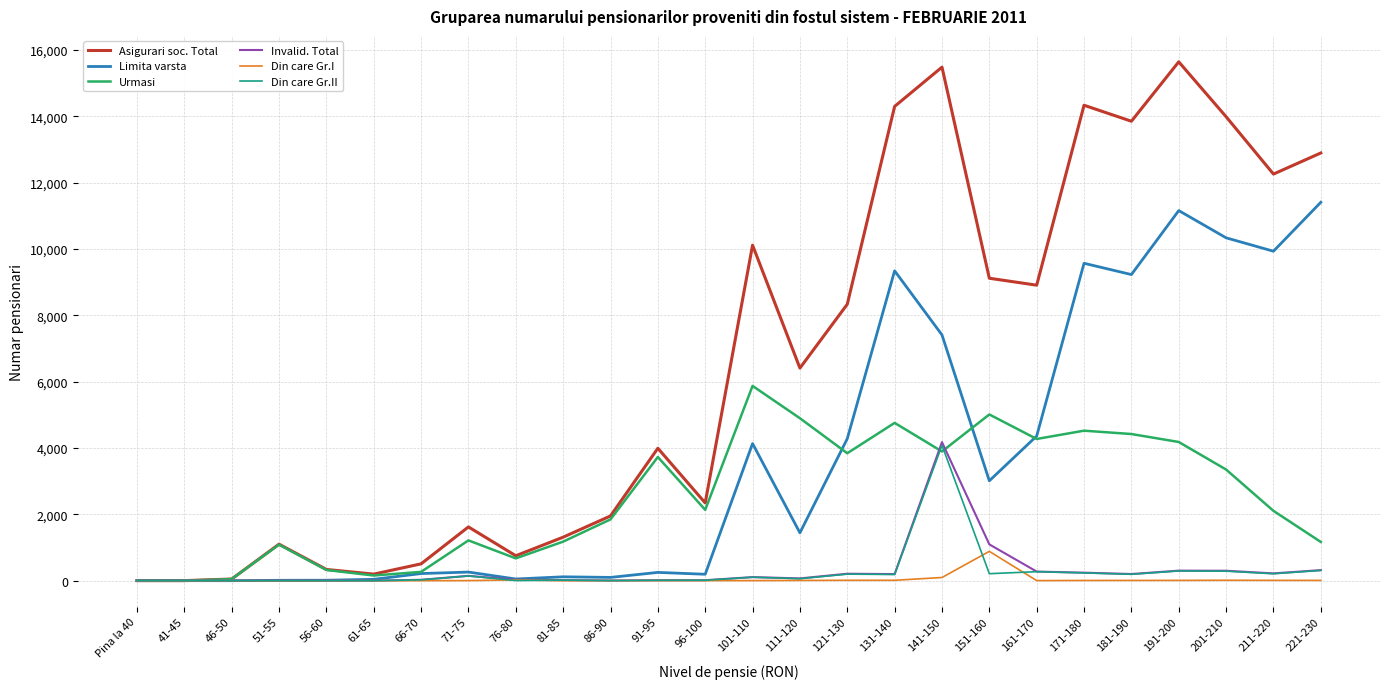

Which series has the largest total across all categories?

Asigurari soc. Total